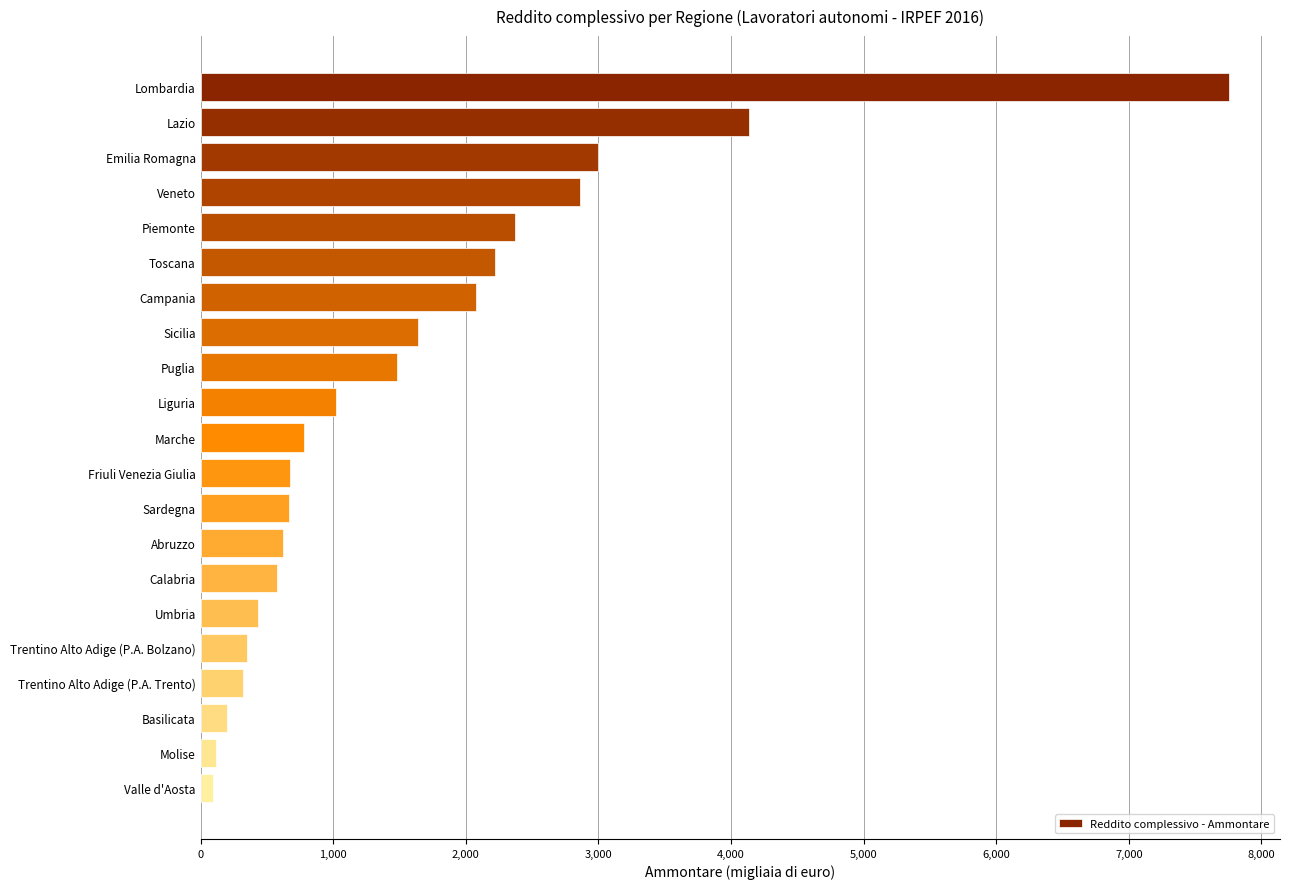

Does the chart contain any negative values?

No